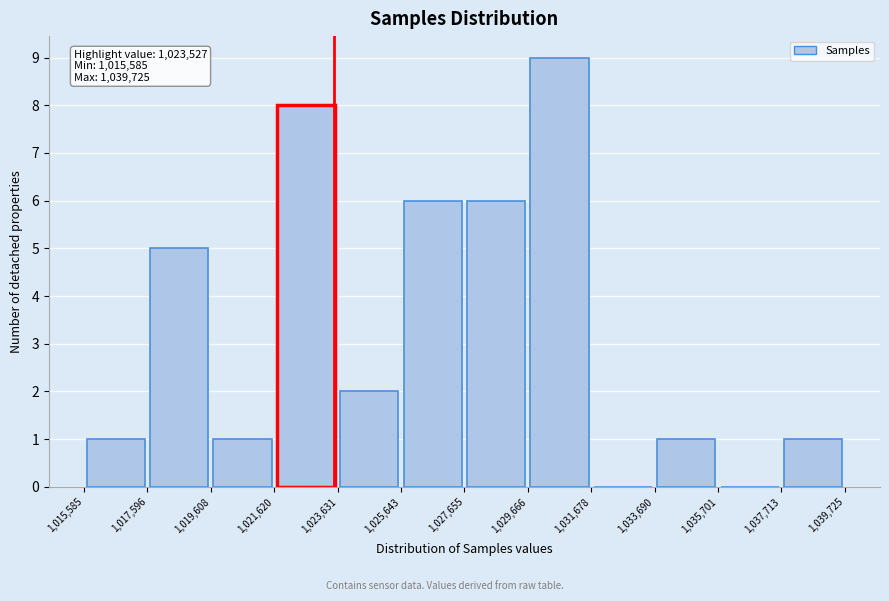

Which range on the x-axis has the tallest bar?

1,029,666 to 1,031,678